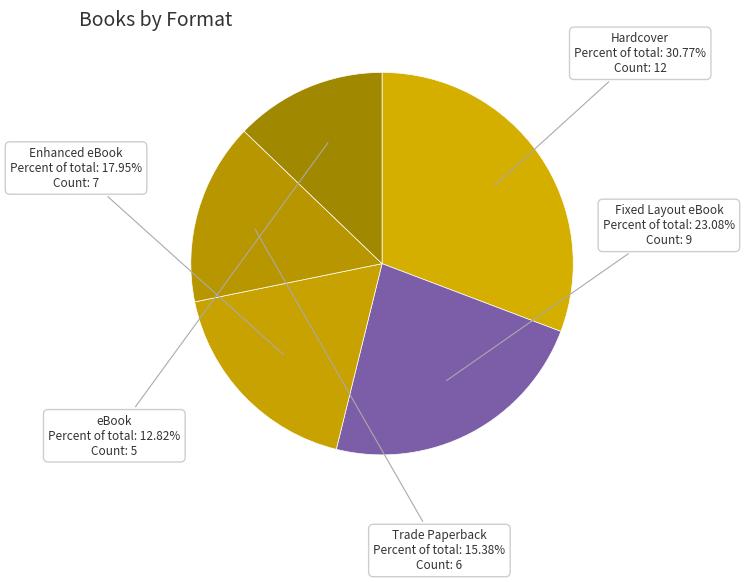

Rank the categories by value from lowest to highest.

eBook, Trade Paperback, Enhanced eBook, Fixed Layout eBook, Hardcover